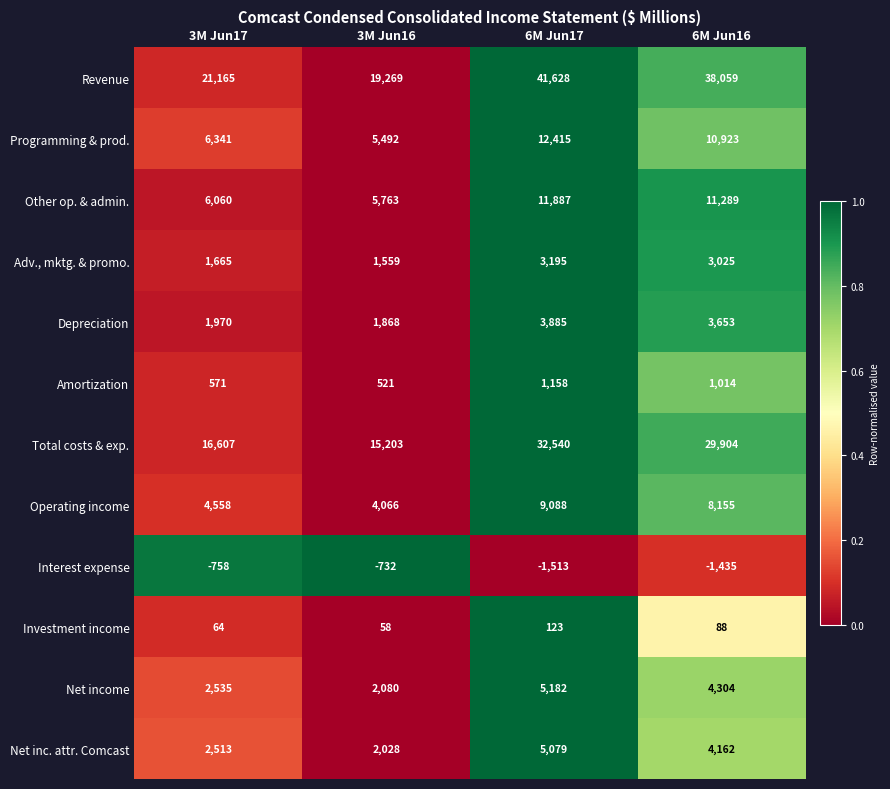

List the labels in order of Net income value, largest first.

6M Jun17, 6M Jun16, 3M Jun17, 3M Jun16